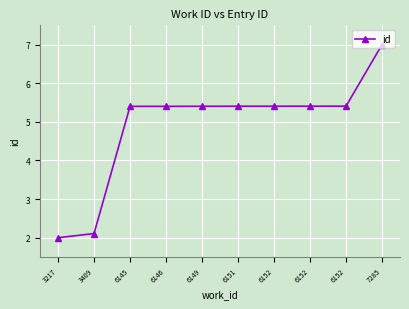

How many categories are shown in the chart?

10